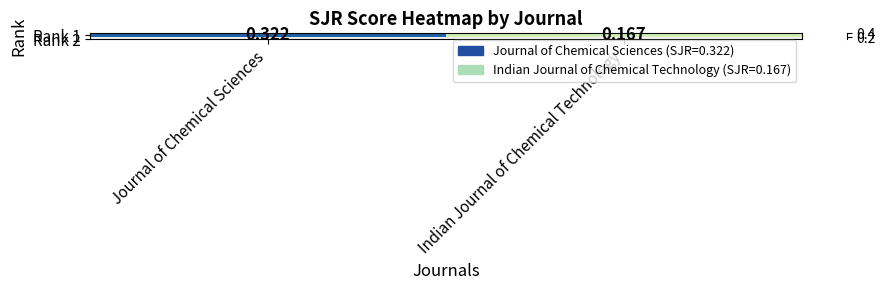

List the labels in order of value, largest first.

Journal of Chemical Sciences, Indian Journal of Chemical Technology